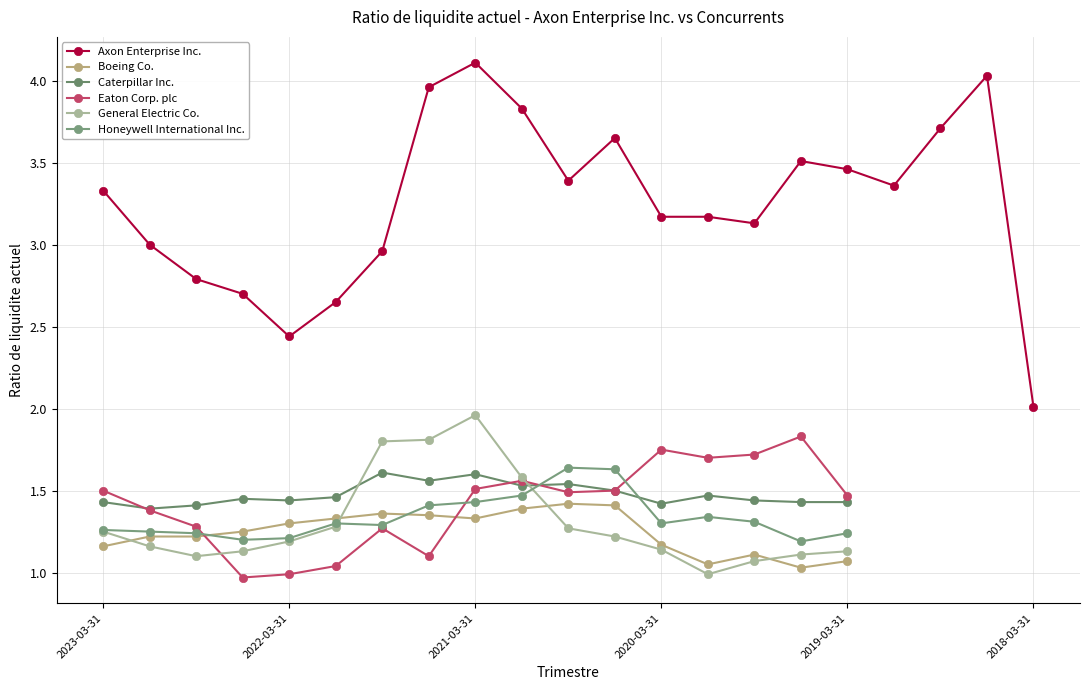

What is the label of the 7th point from the right?

2019-09-30